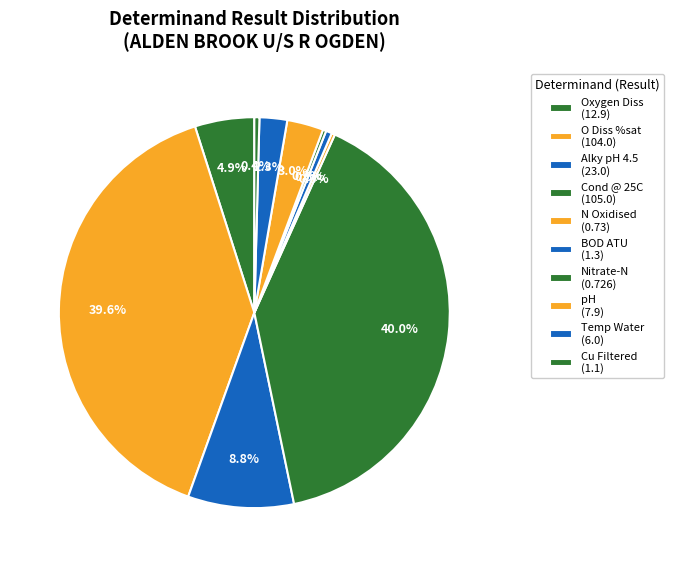

Is it true that Temp Water is 2% of the pie?

True